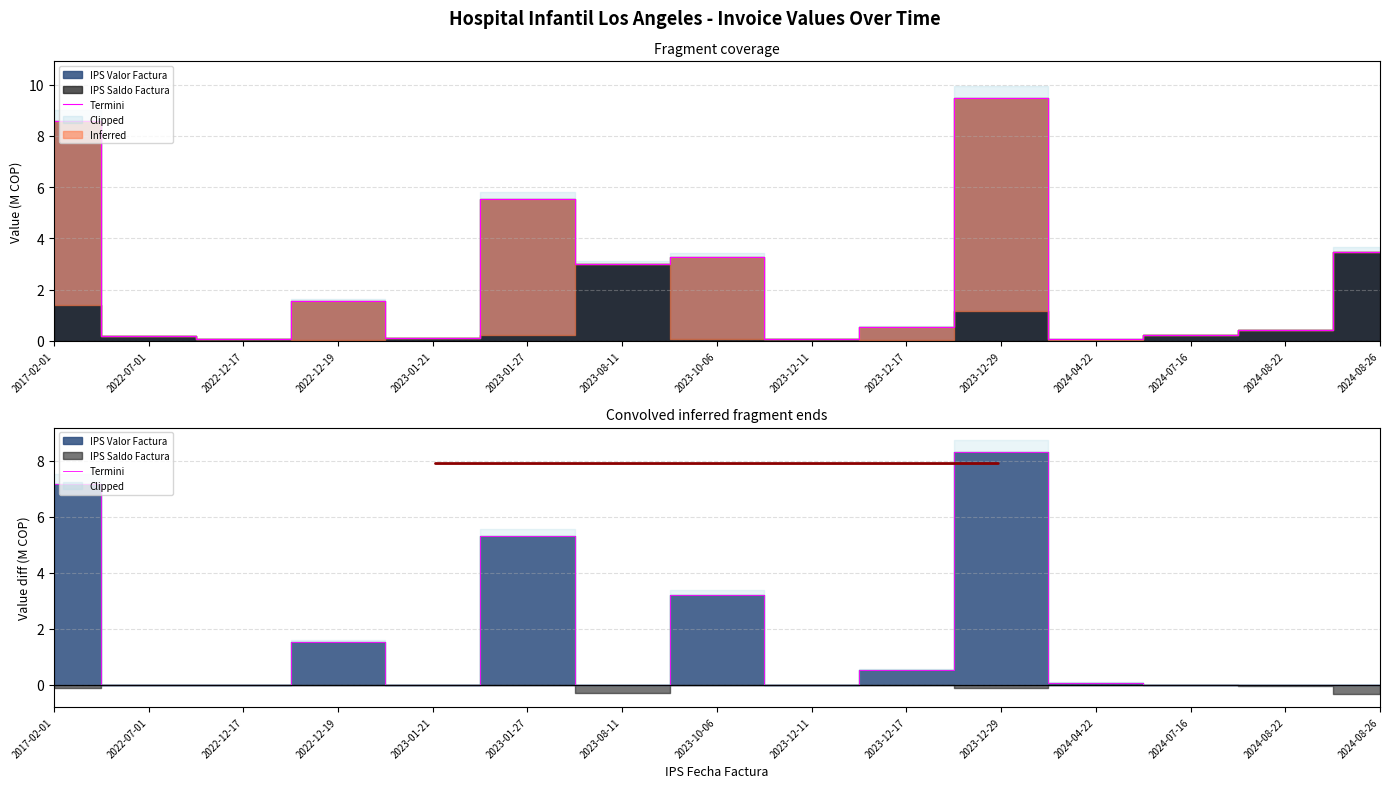

At which category does the chart reach its minimum across all series?

2022-07-01